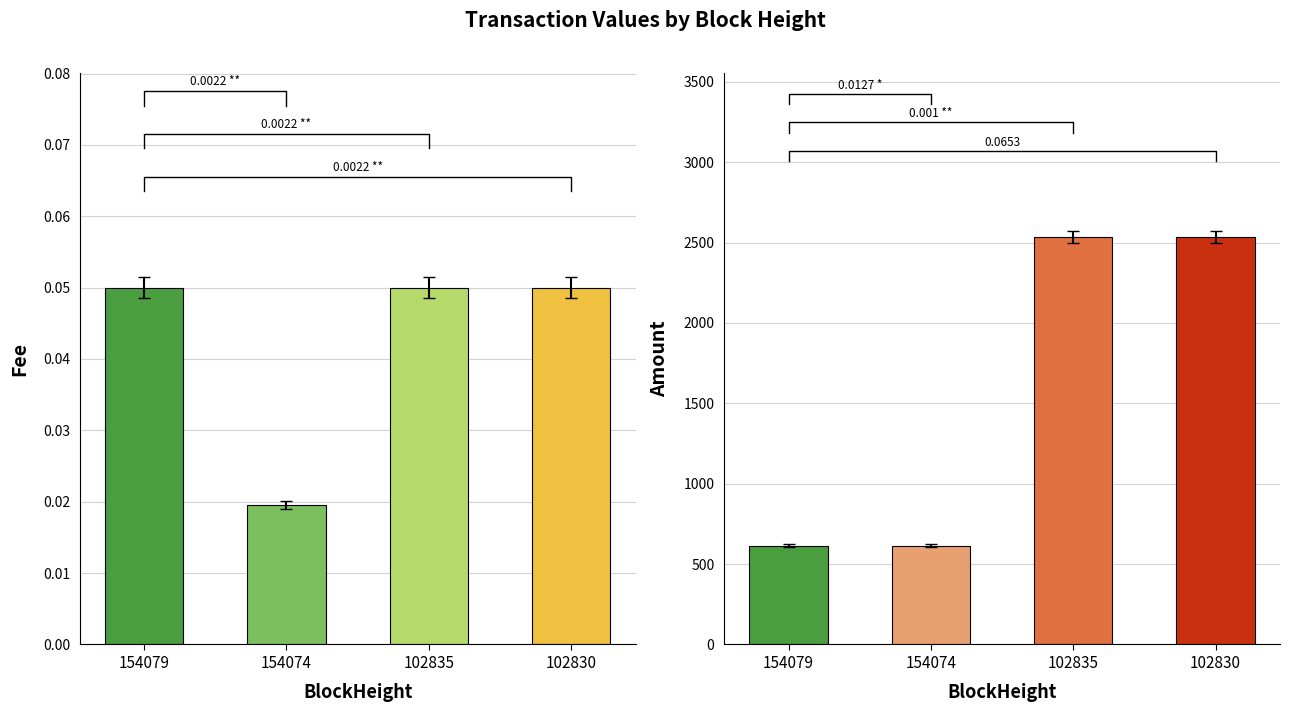

Is the value of Amount at 154079 greater than the value of Fee at 154079?

Yes